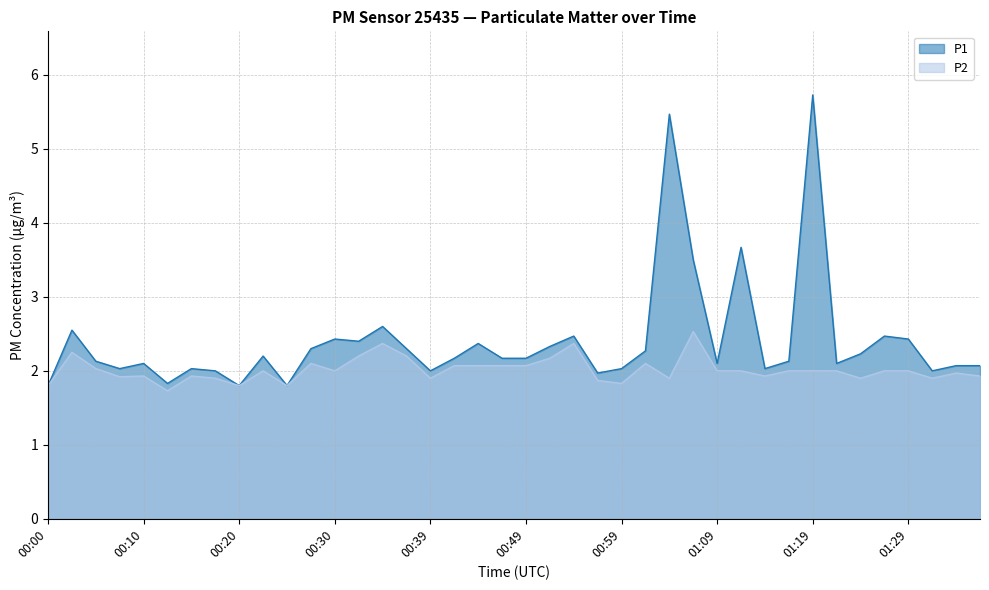

Where is P2 nearest to the value 2?

00:22